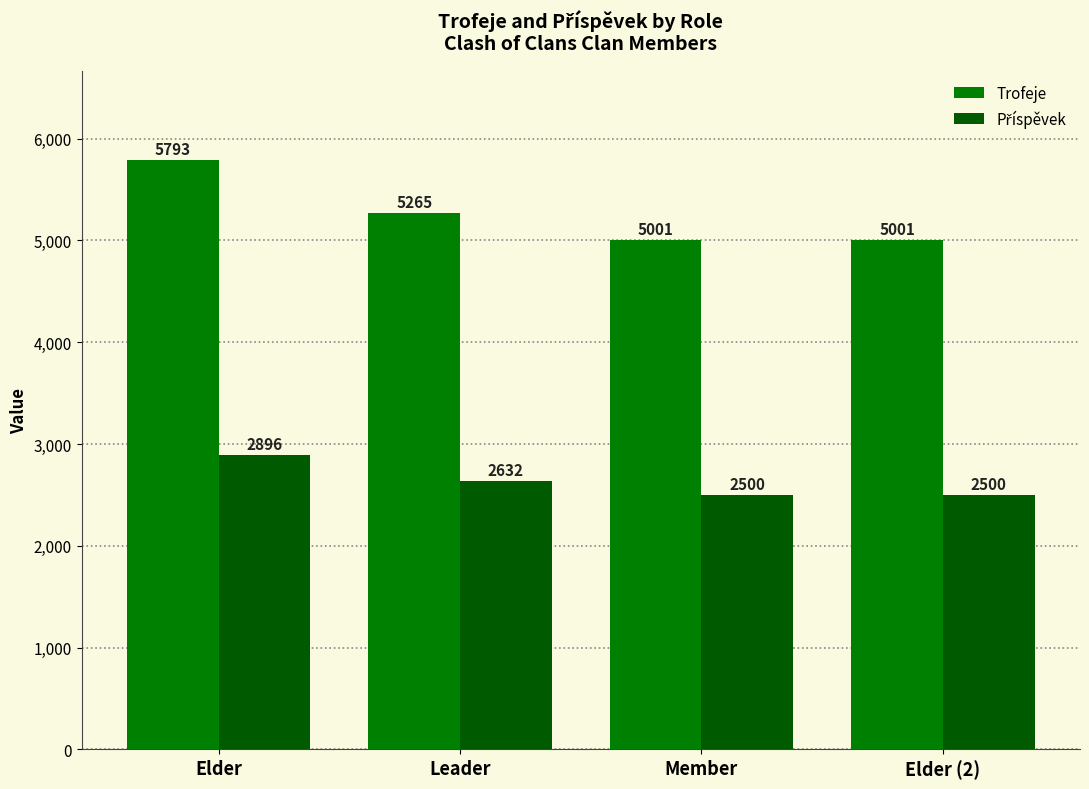

What is the greatest value displayed?

5793